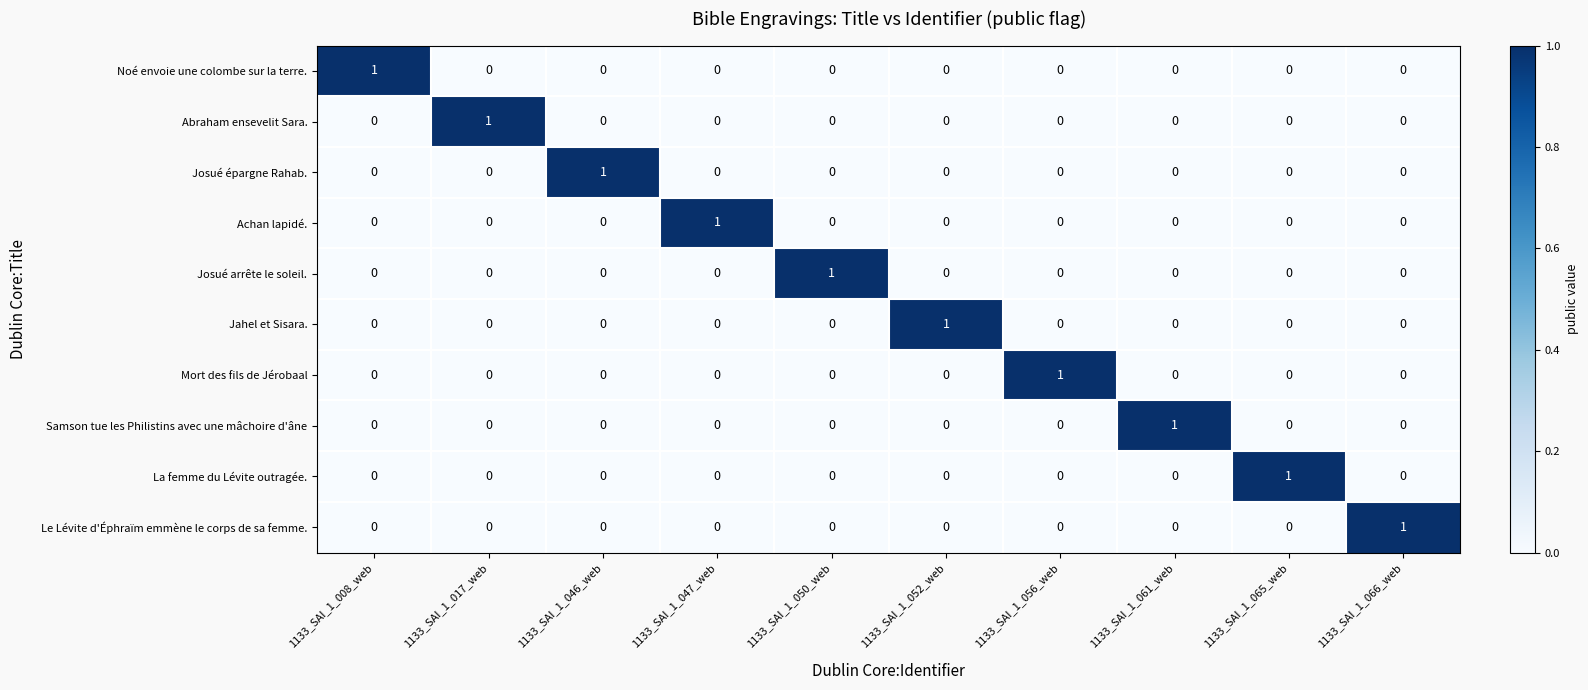

At which label does Josué épargne Rahab. reach its peak?

1133_SAI_1_046_web